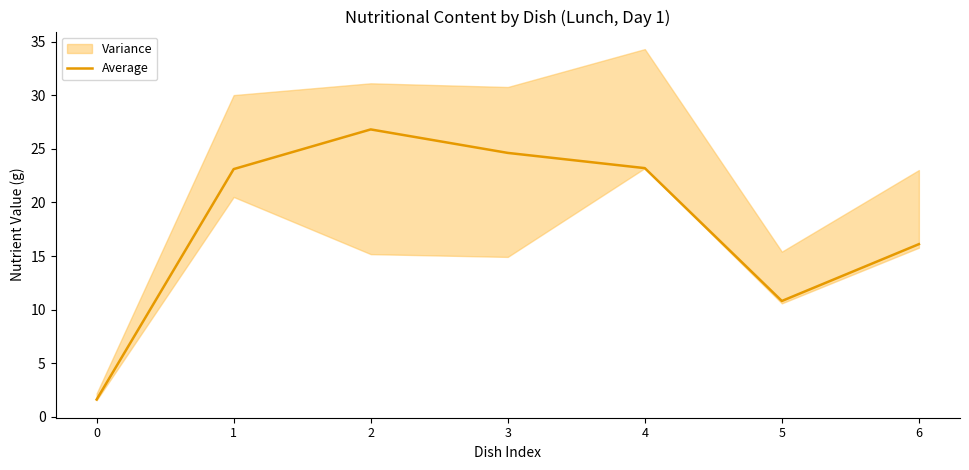

The value at 5 is 10.8. True or false?

True